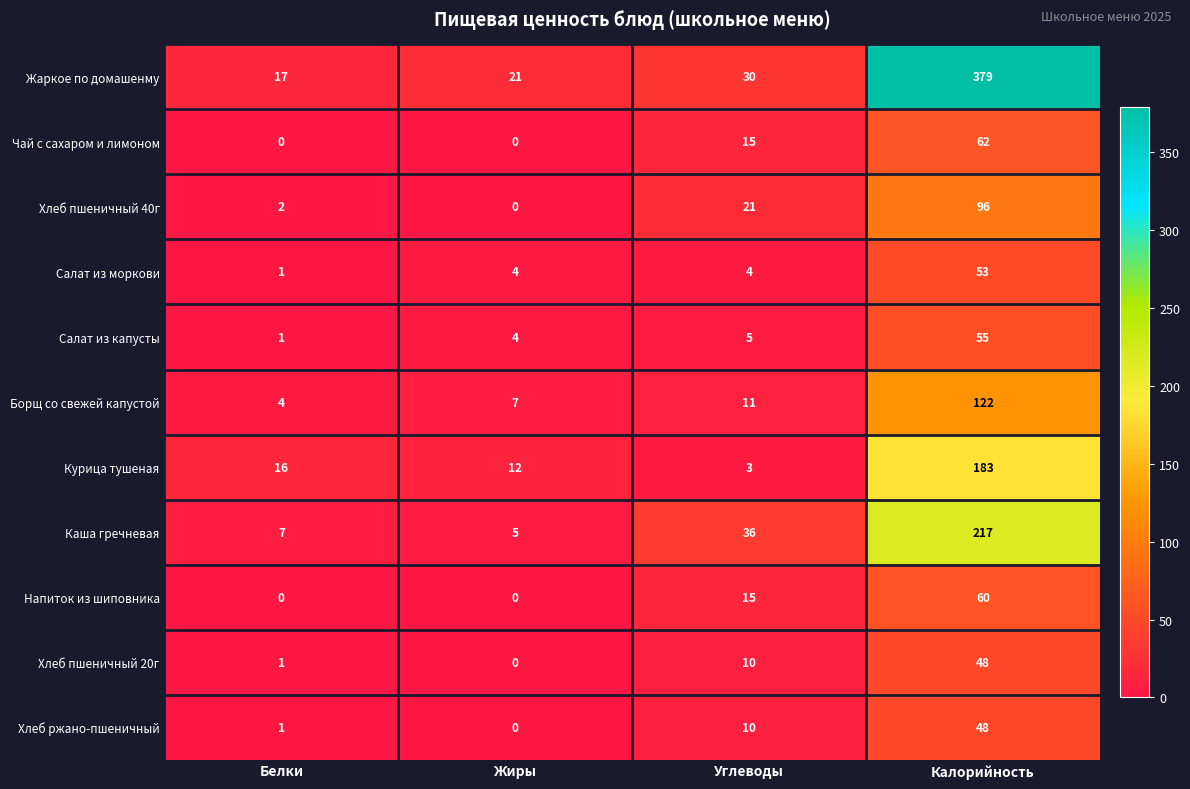

What is the greatest value displayed?

379